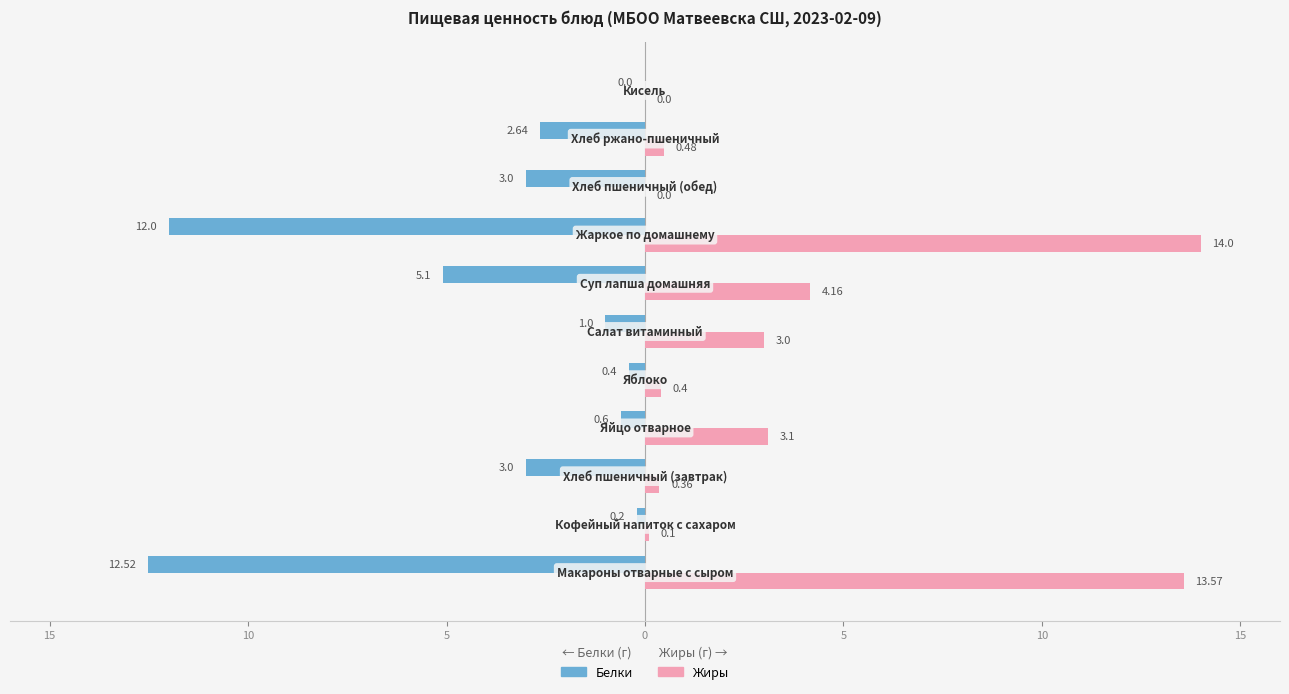

What are all the series names shown in the legend?

Белки, Жиры